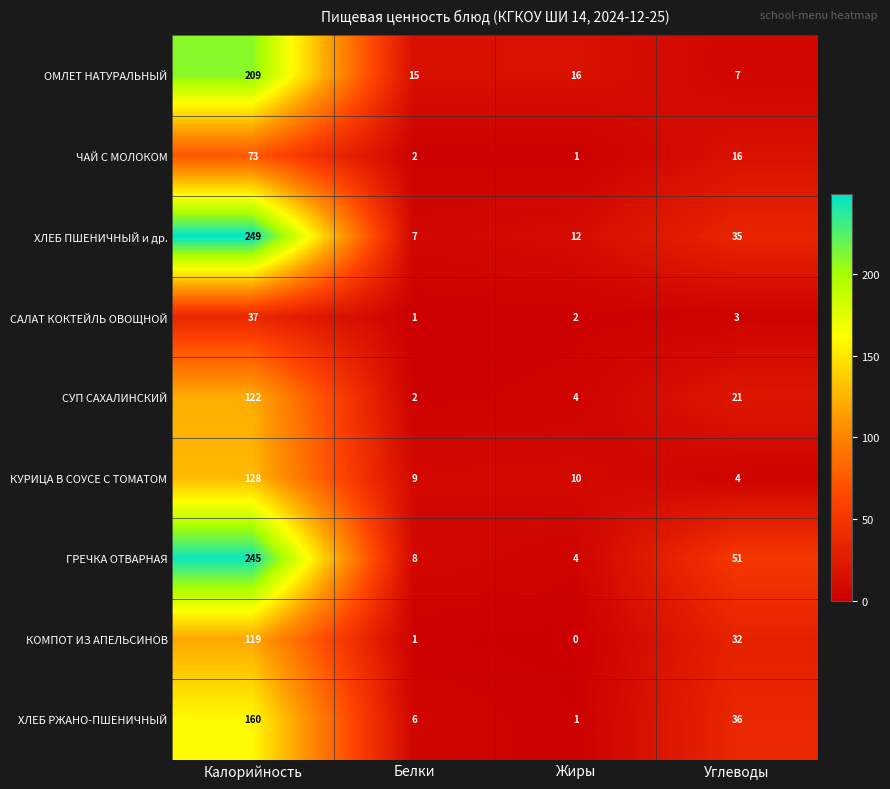

Between Калорийность and Жиры, which series saw the biggest shift?

ГРЕЧКА ОТВАРНАЯ